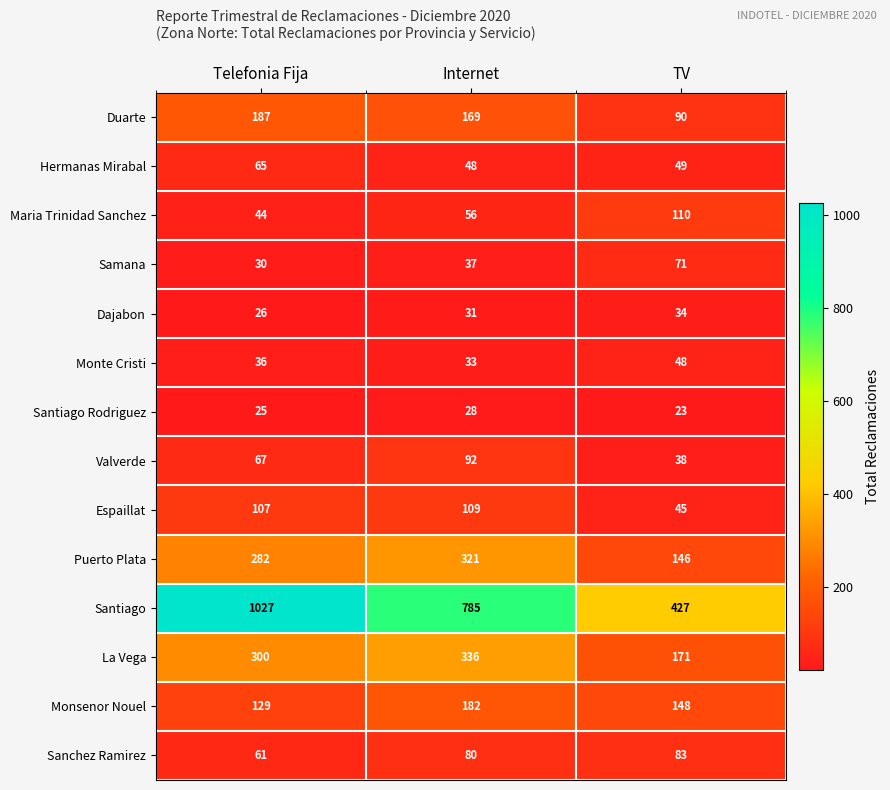

Which category has the lowest value across all series?

TV